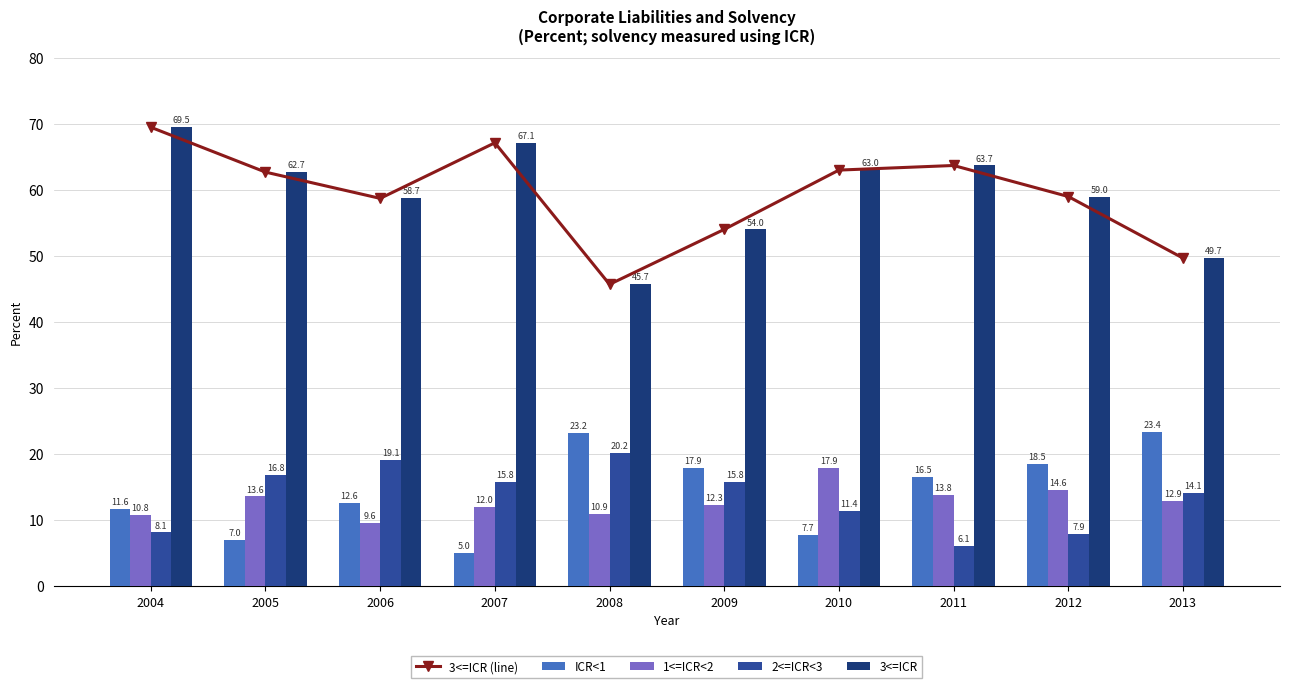

At which category does the chart reach its minimum across all series?

2007